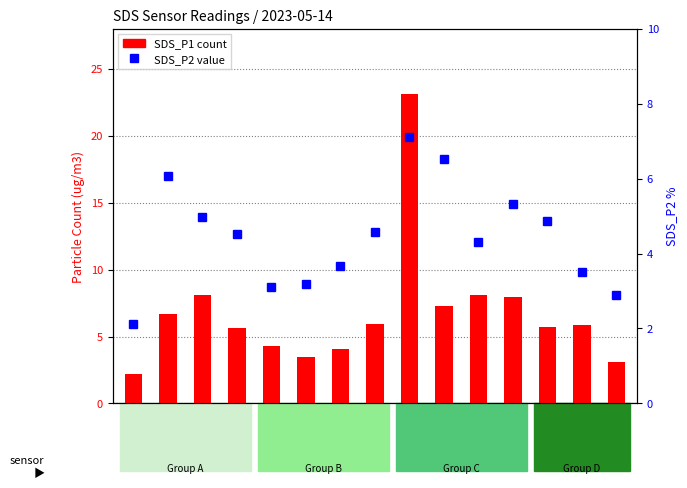

What is the value of the SDS_P2 bar at the 14th from the left?

3.5